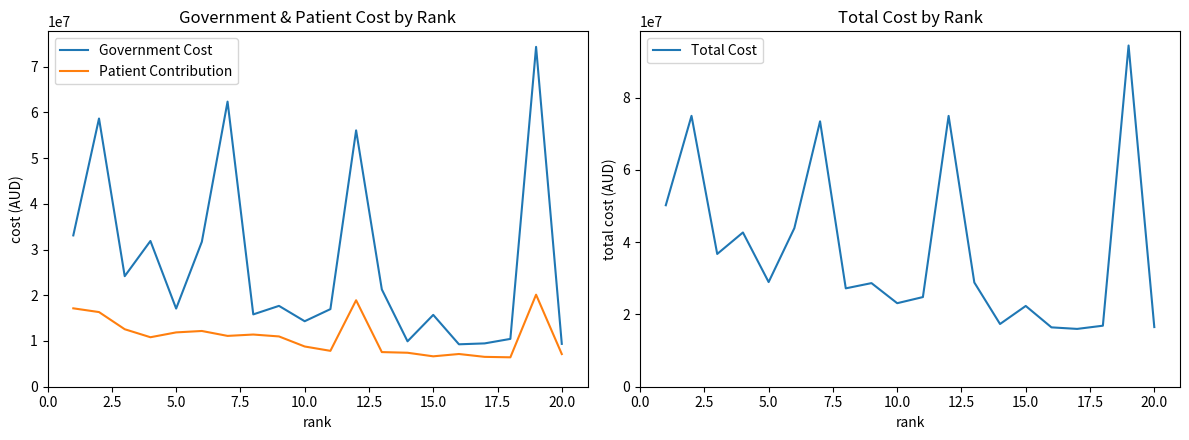

How many values in the Government Cost series are below 17682141?

10